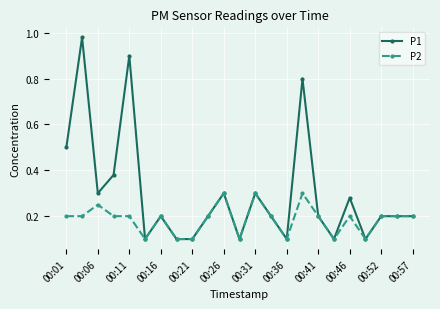

How many lines are shown in the chart?

2